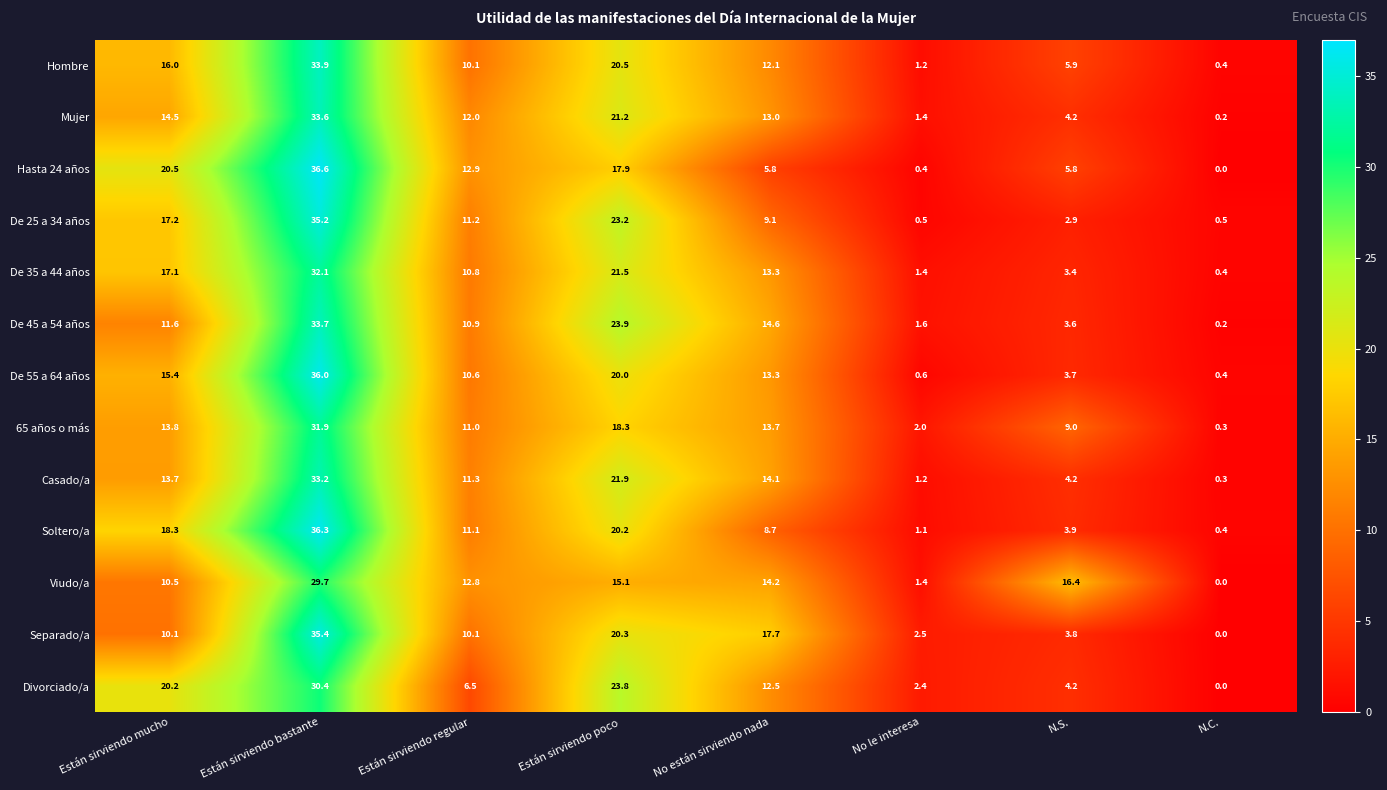

What is the maximum value shown in the chart?

36.6